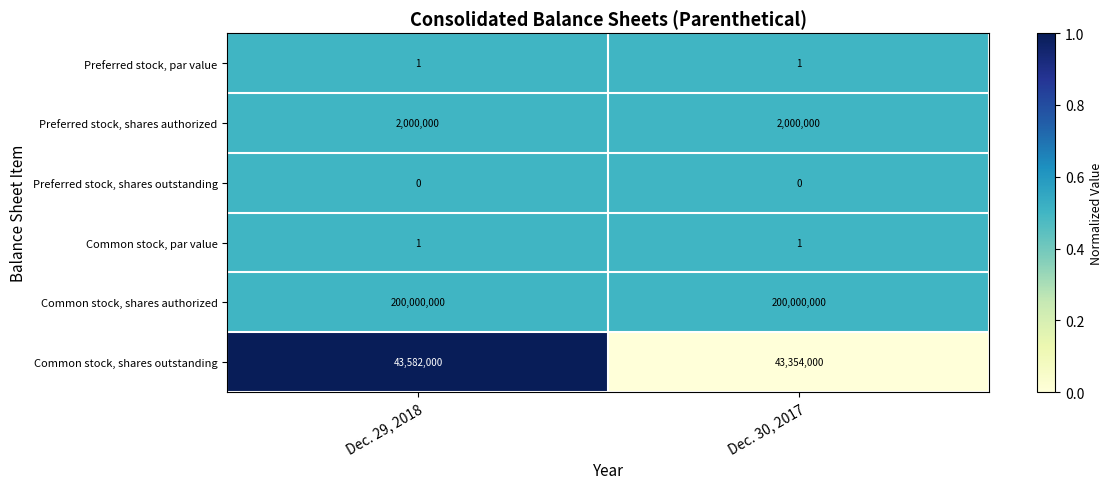

Reading left to right, extract all data points from this chart.

Preferred stock, par value: 1	1
Preferred stock, shares authorized: 2000000	2000000
Preferred stock, shares outstanding: 0	0
Common stock, par value: 1	1
Common stock, shares authorized: 200000000	200000000
Common stock, shares outstanding: 43582000	43354000